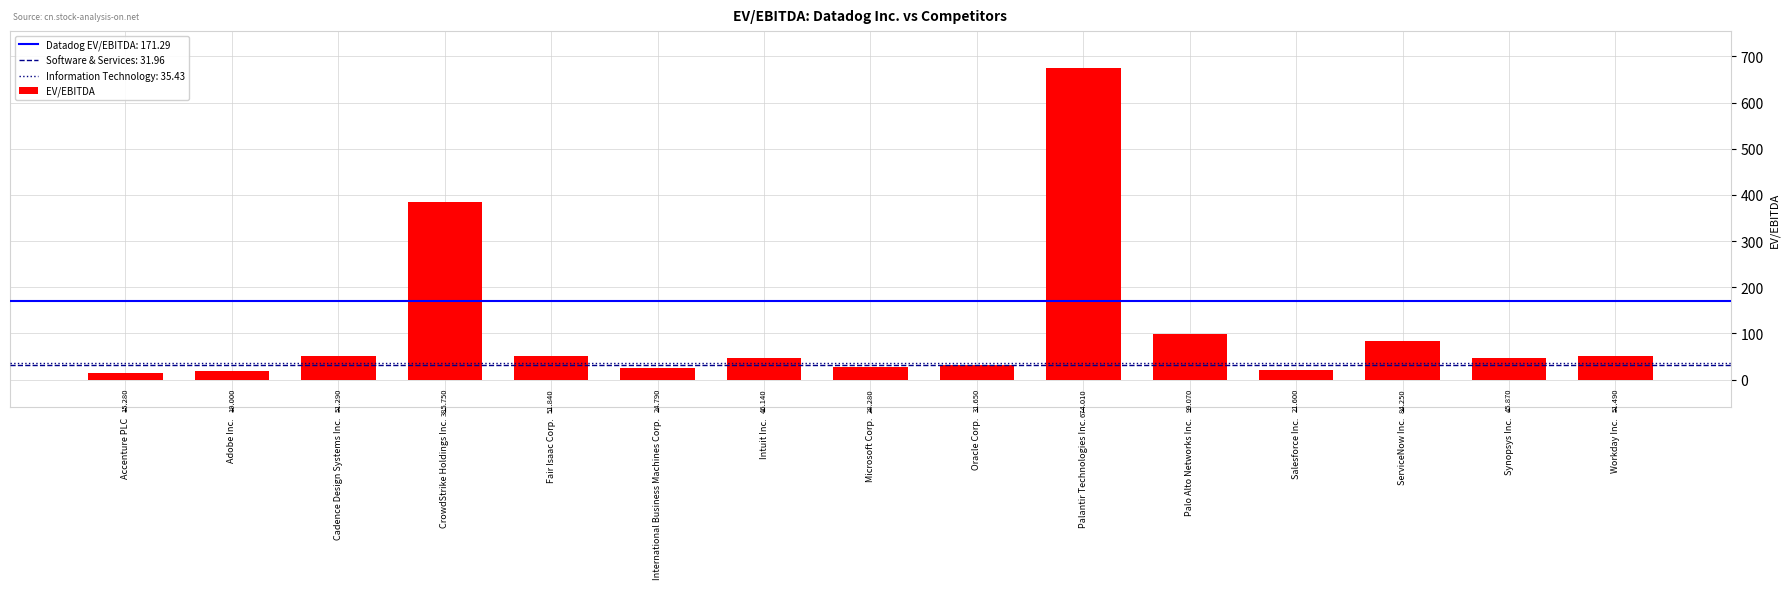

How many bars are there in total?

15